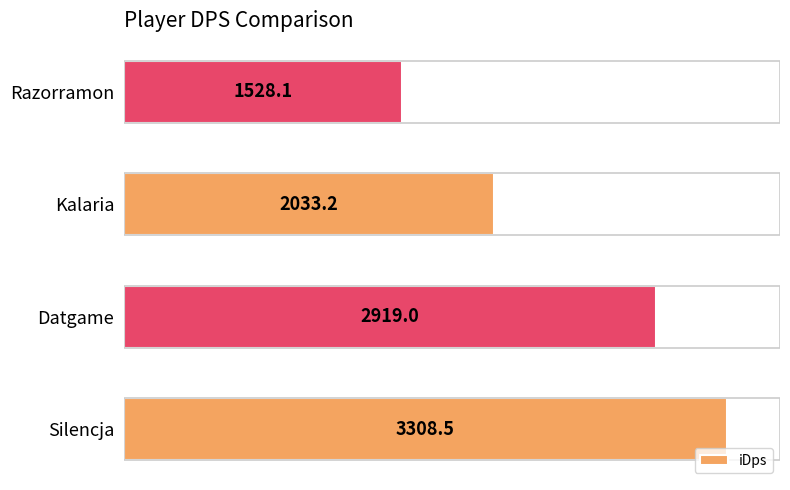

Reading left to right, transcribe all the data shown in this chart.

0=3308.5	500=2919.0	1000=2033.2	1500=1528.1